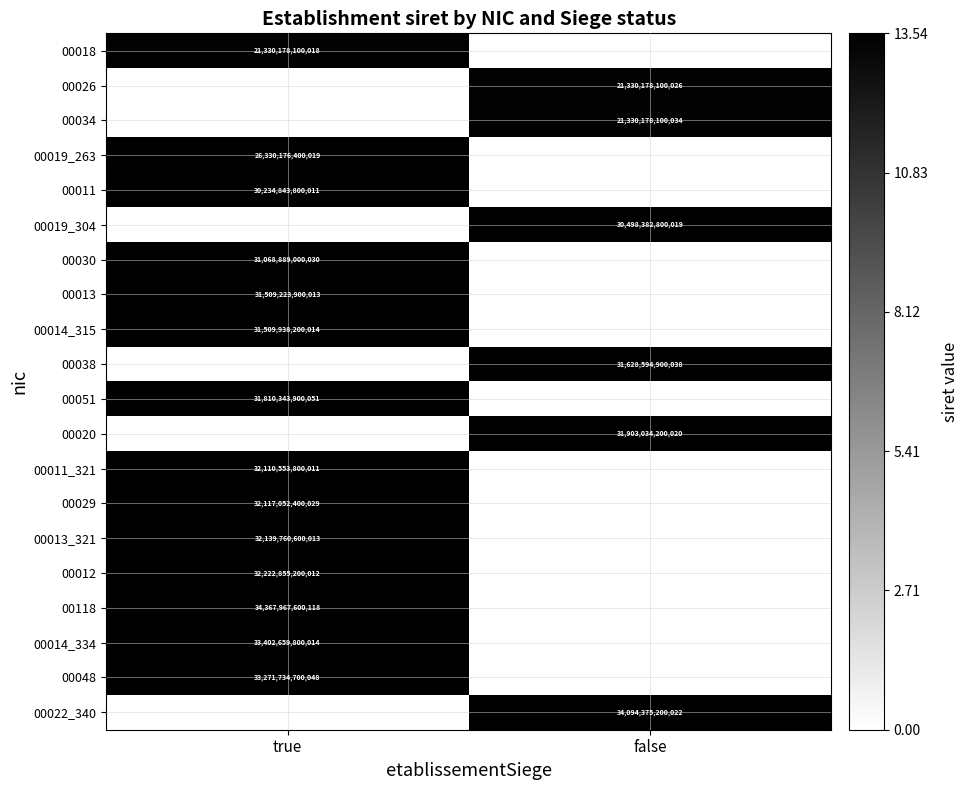

What is the spread (max minus min) of values at true?

13.5